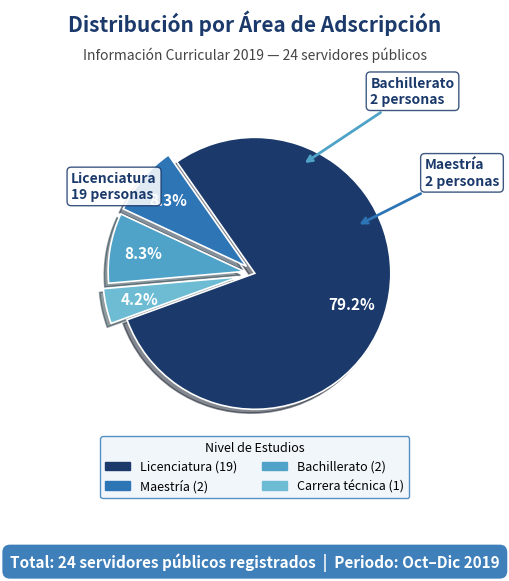

Is there any slice that represents more than half of the pie?

Yes